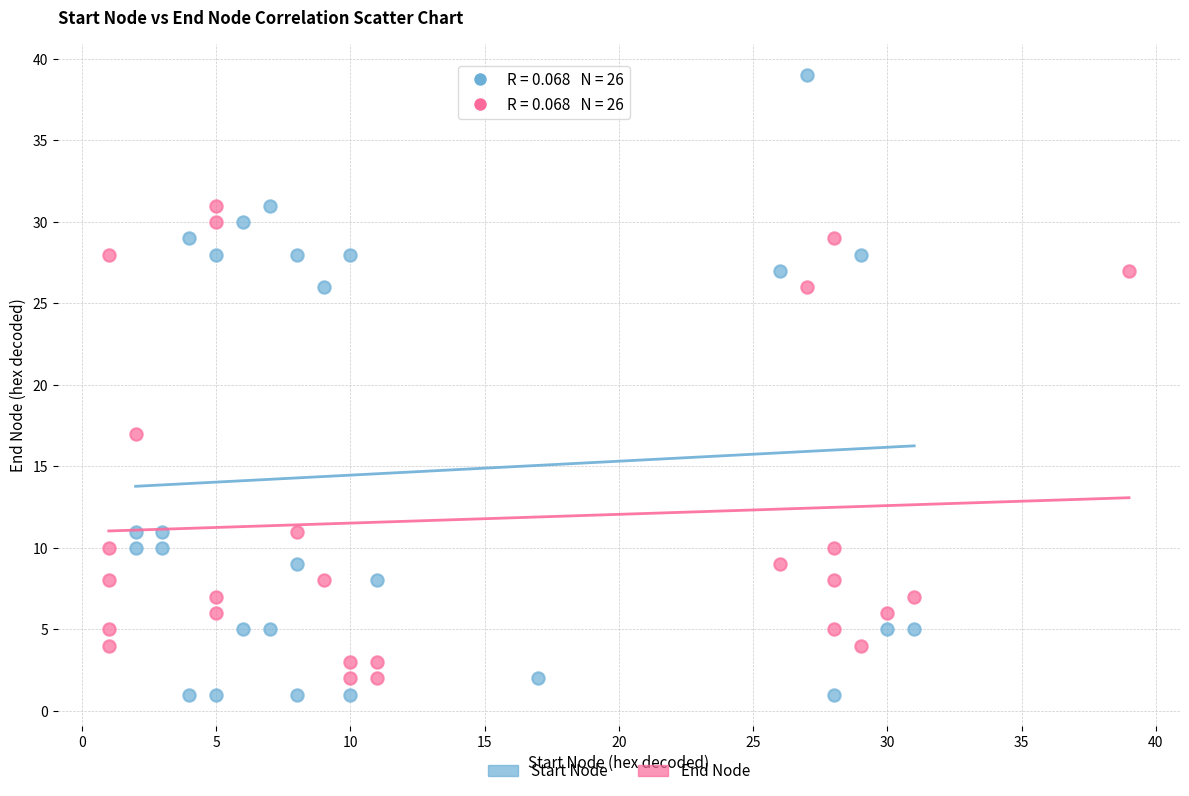

Which series contains the highest Y value?

Start Node